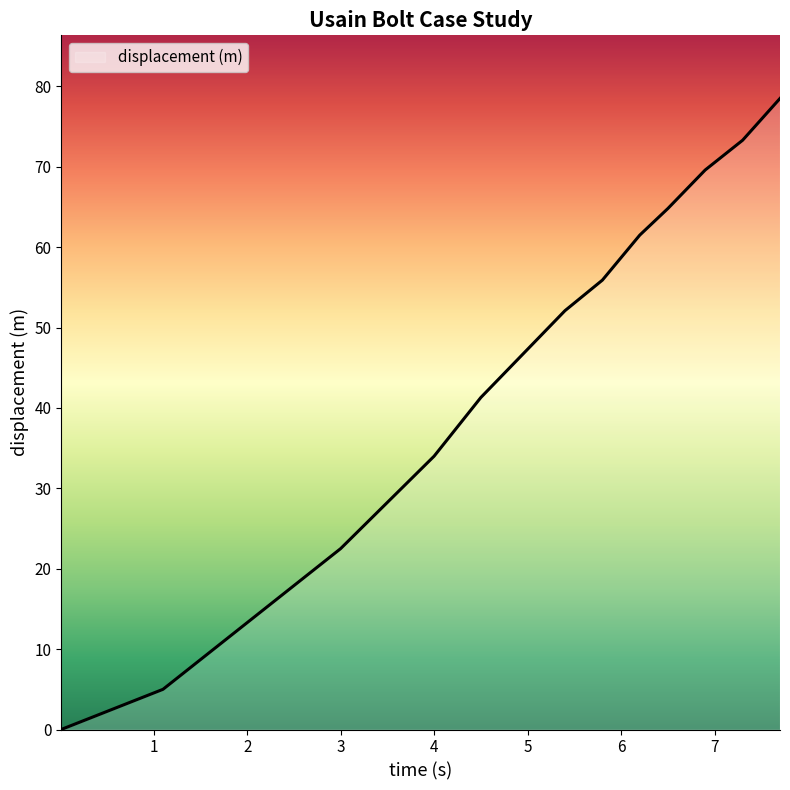

What is the greatest value displayed?

78.5